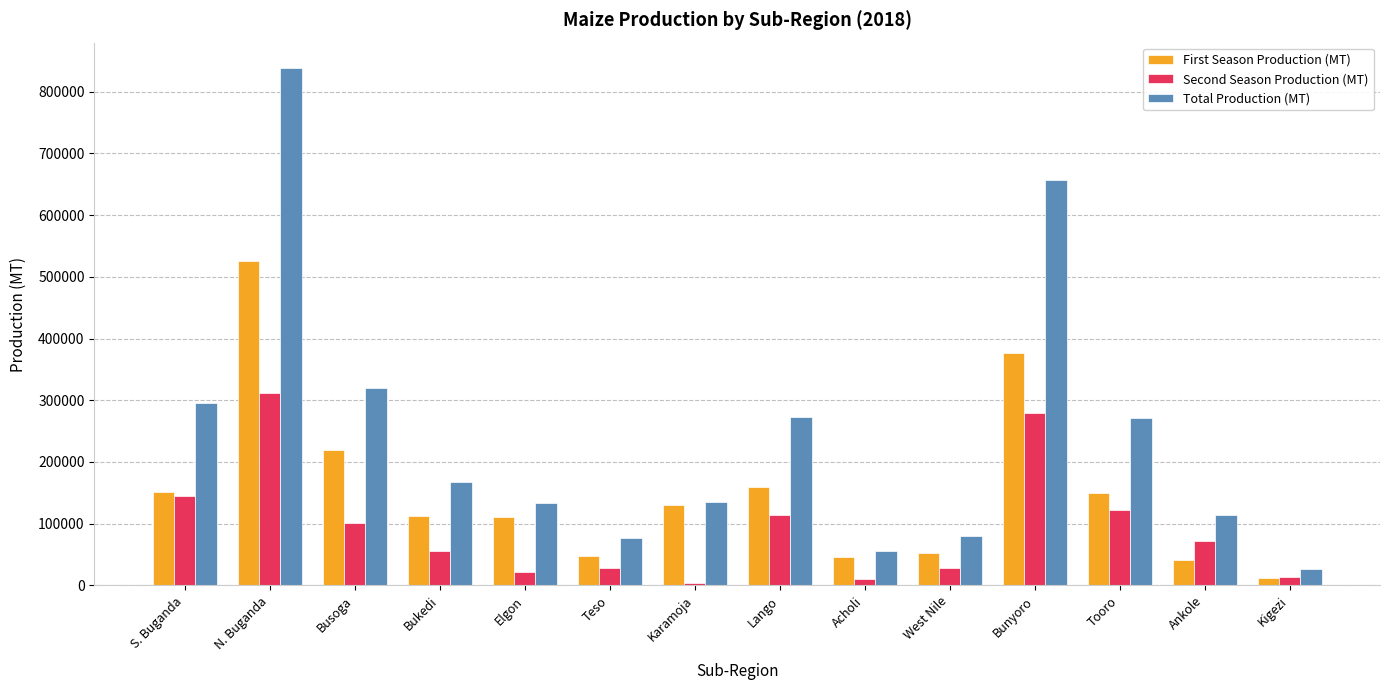

Which series has the widest spread of values?

Total Production (MT)